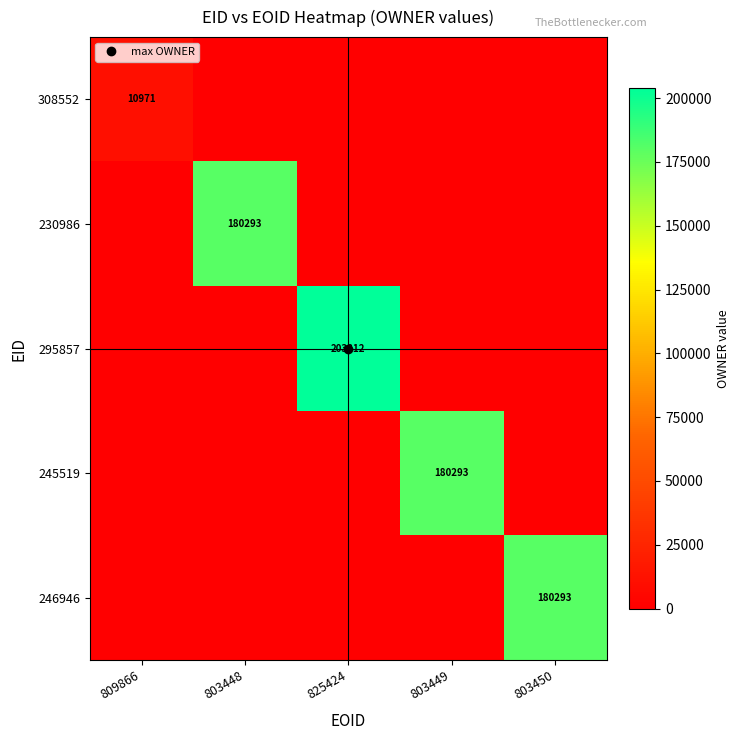

At which category is the sum across all series the highest?

825424